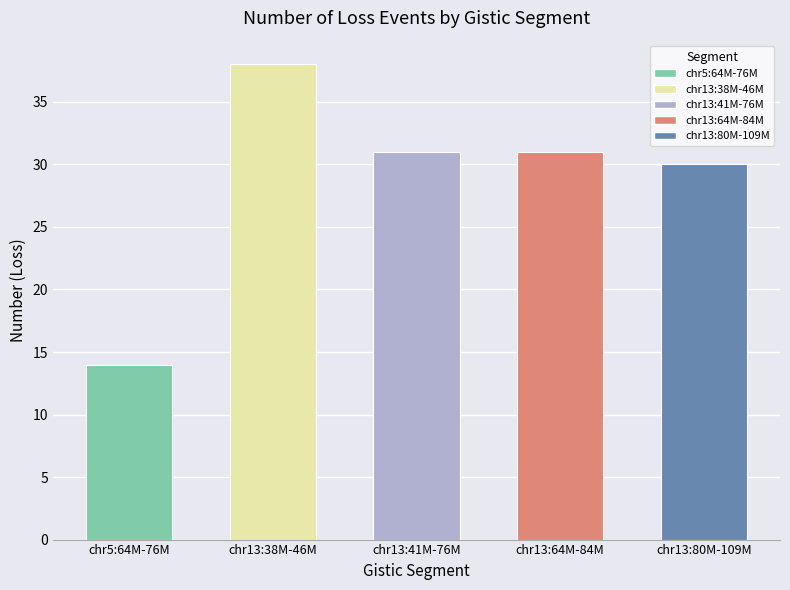

Between chr5:64M-76M and chr13:80M-109M, which is larger?

chr13:80M-109M